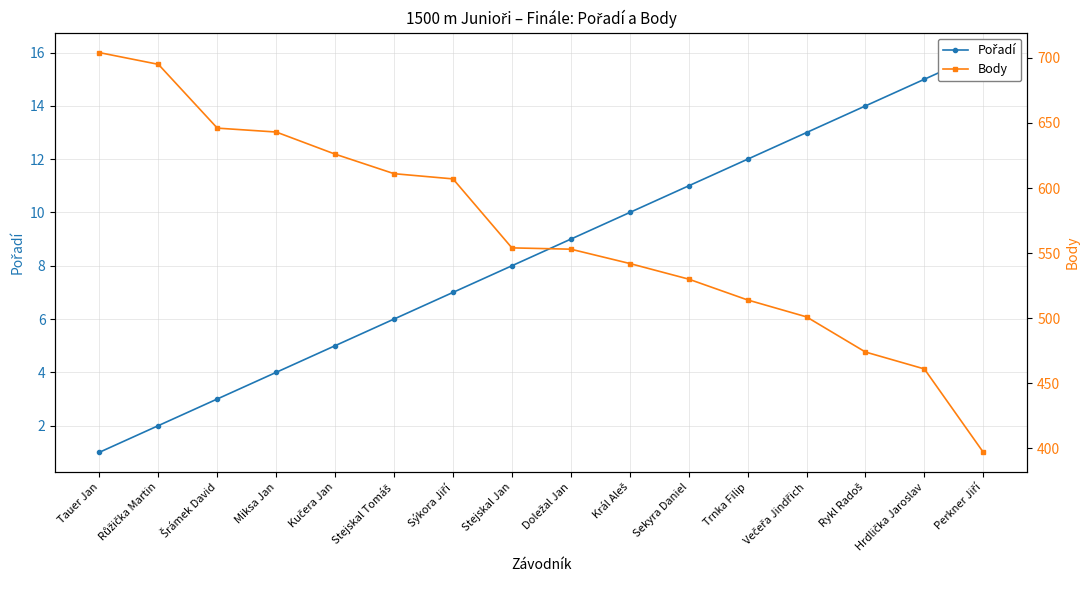

What position from the right is Sýkora Jiří?

10